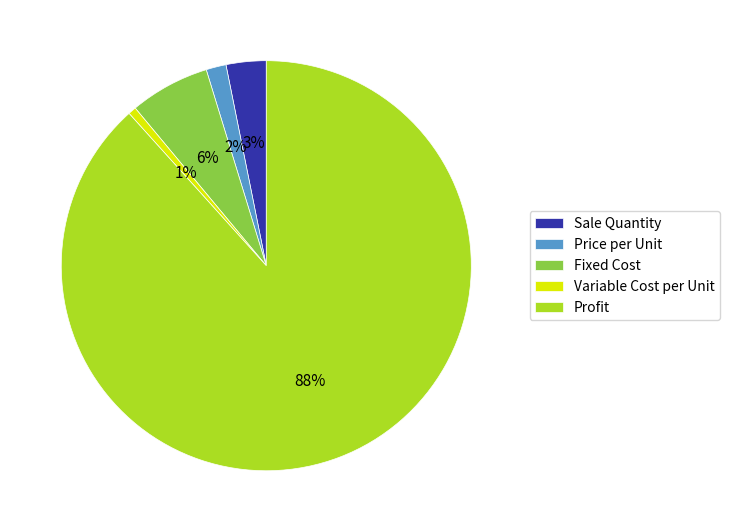

Does any single category account for the majority?

Yes